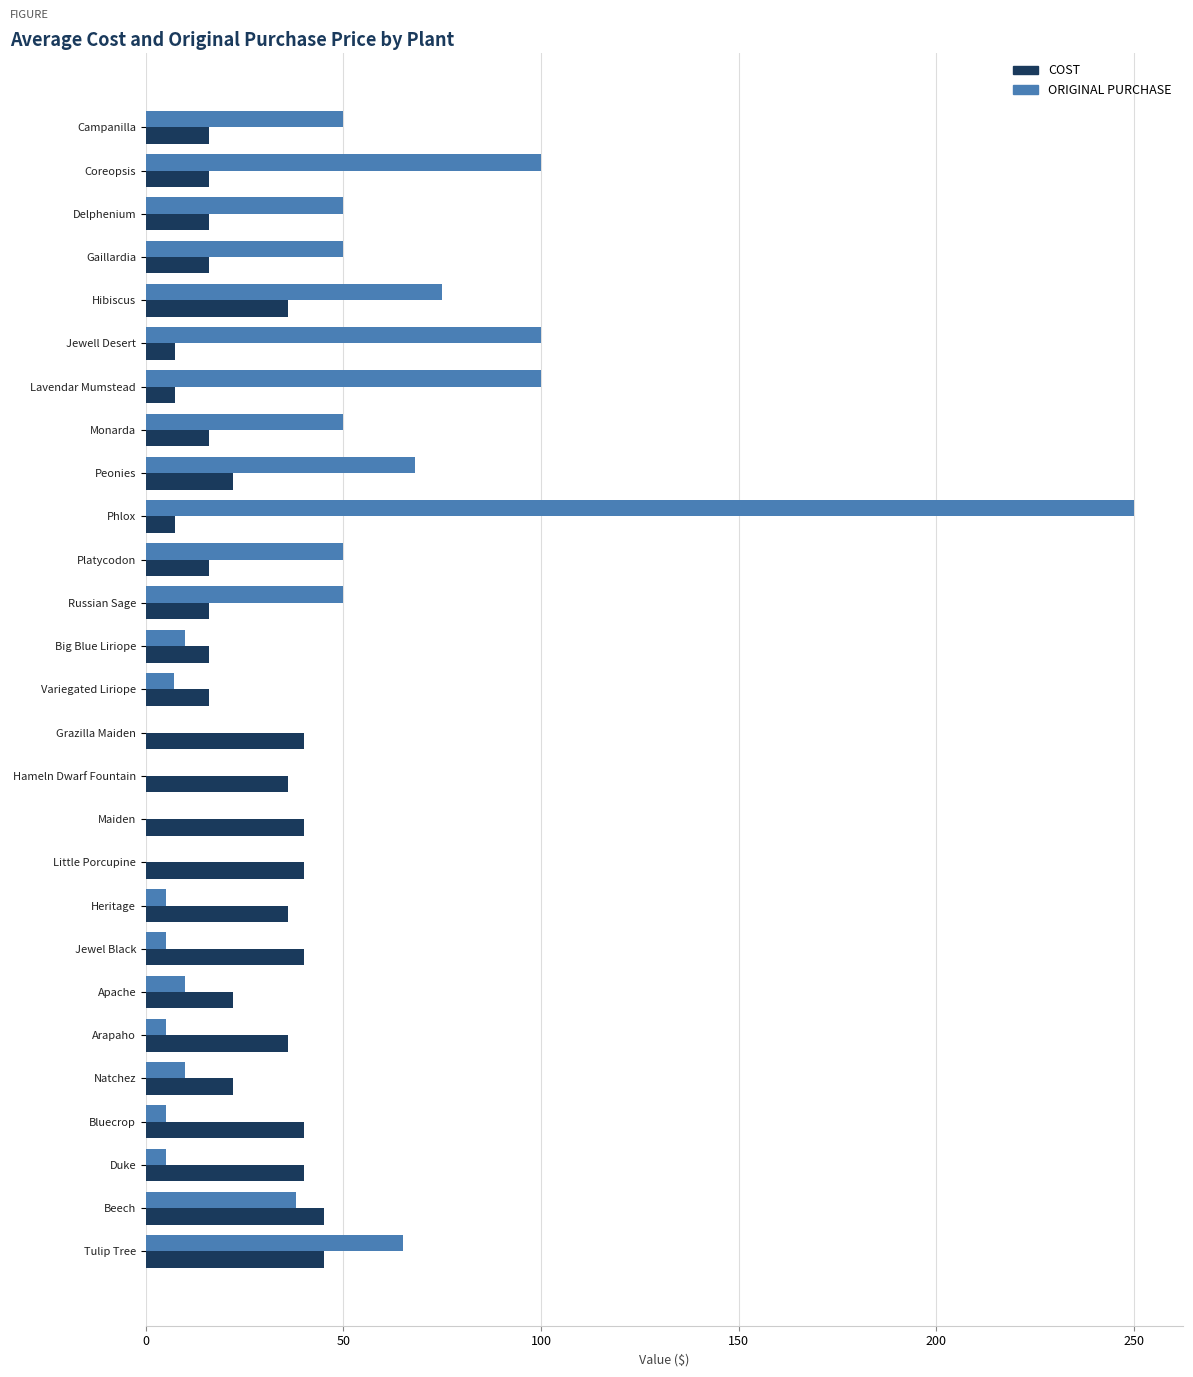

What is the sum of the COST values at Lavendar Mumstead and Phlox?

15.0